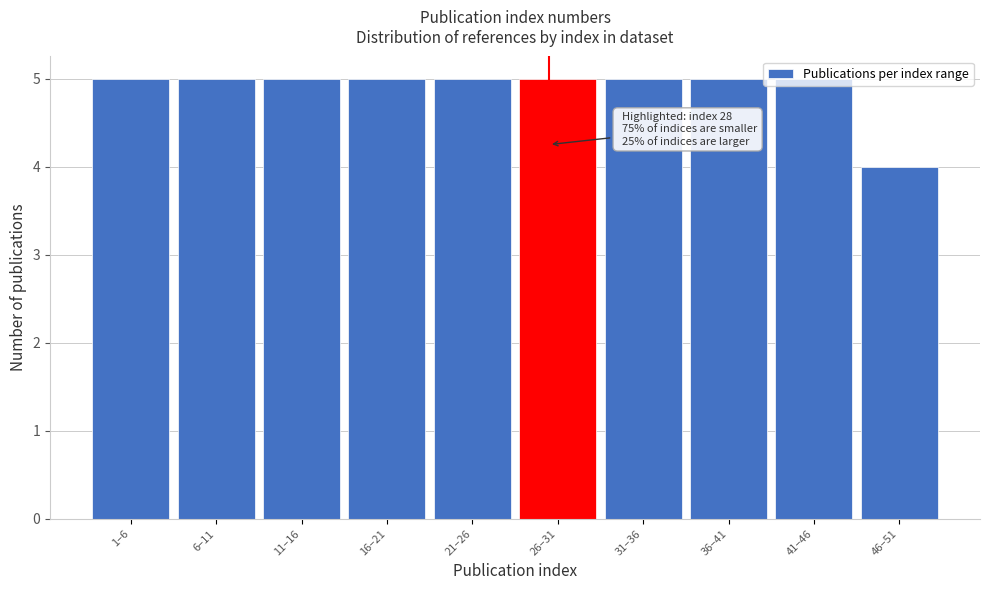

What is the smallest value displayed?

4